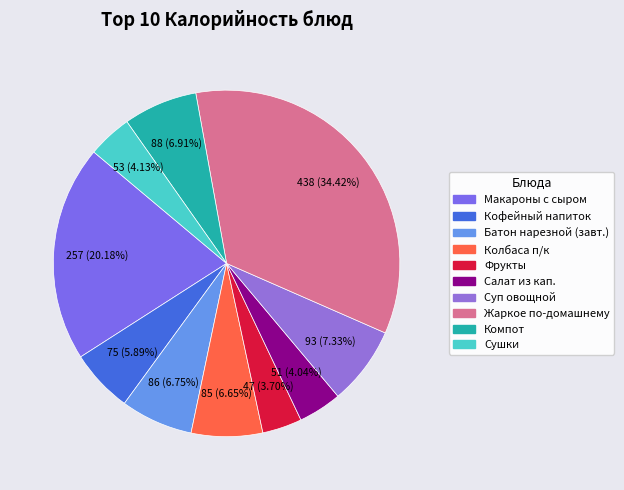

Count the number of slices in the pie.

10